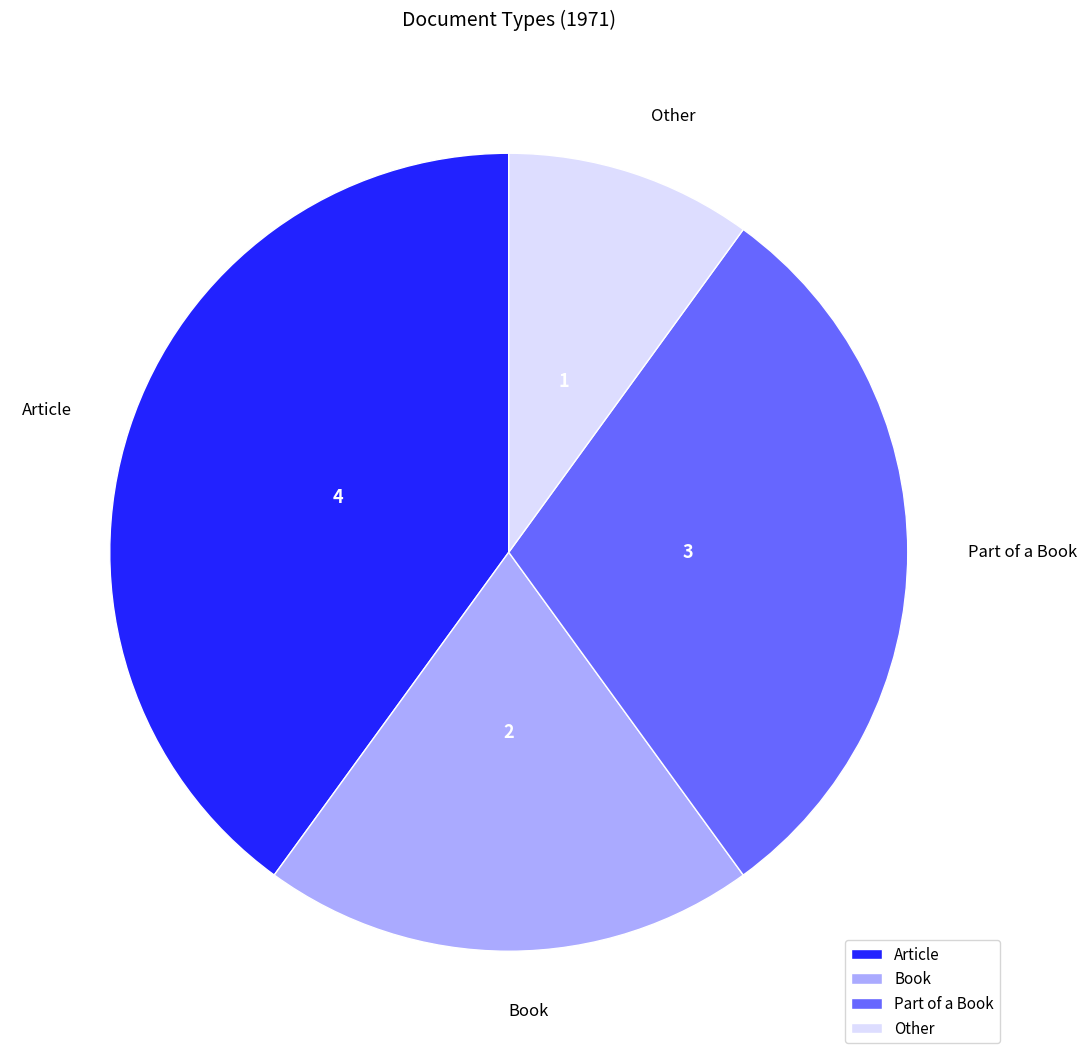

How many segments does this pie chart have?

4